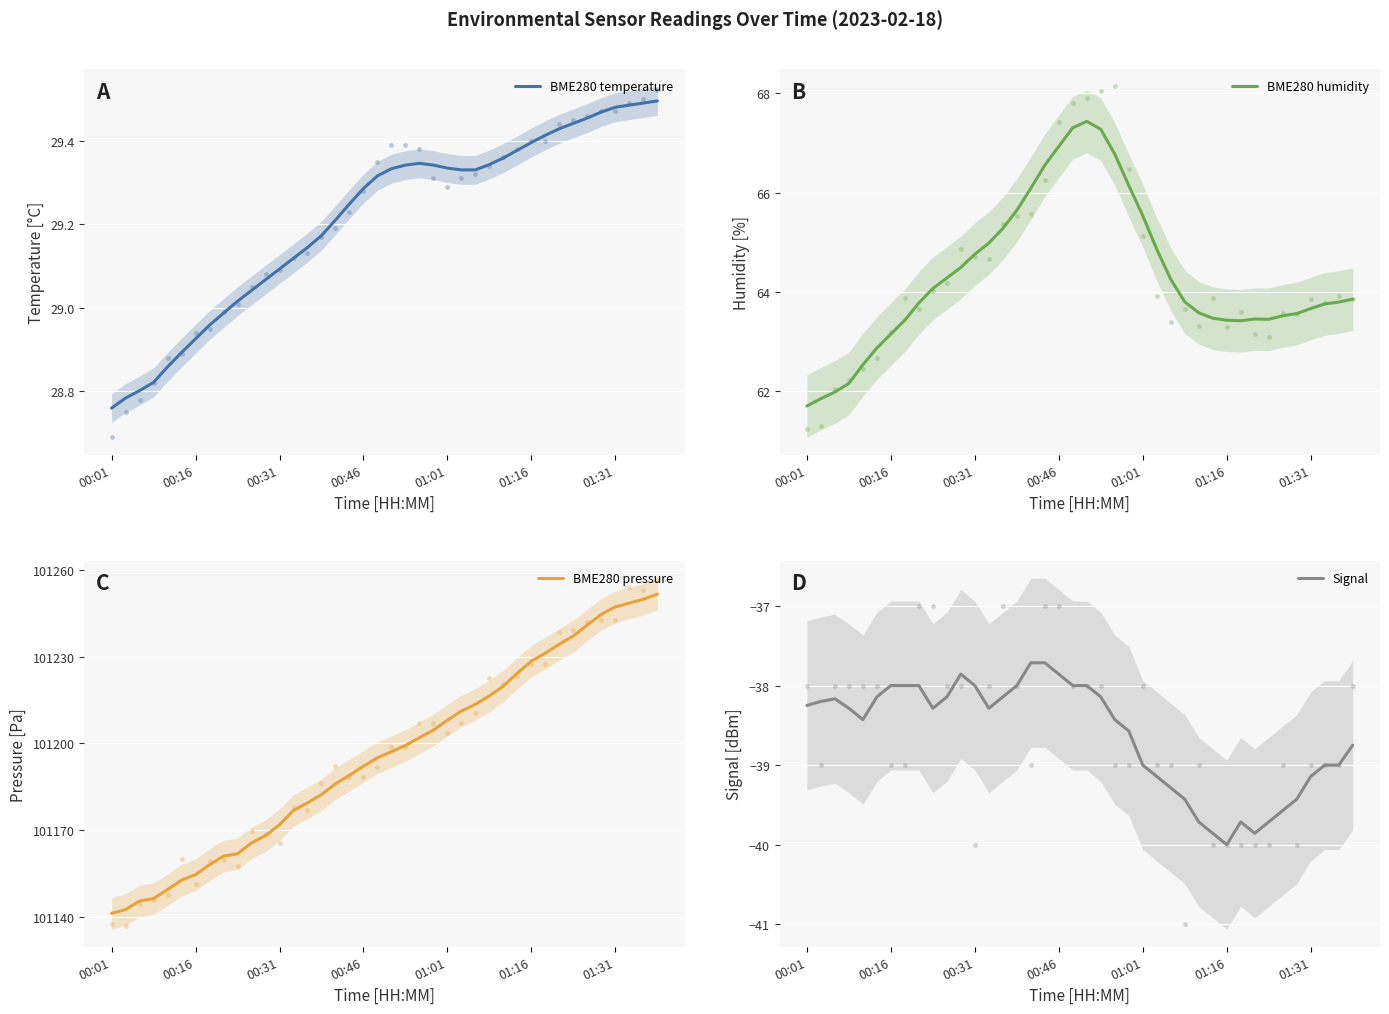

Which series reaches the maximum Y coordinate?

BME280 pressure